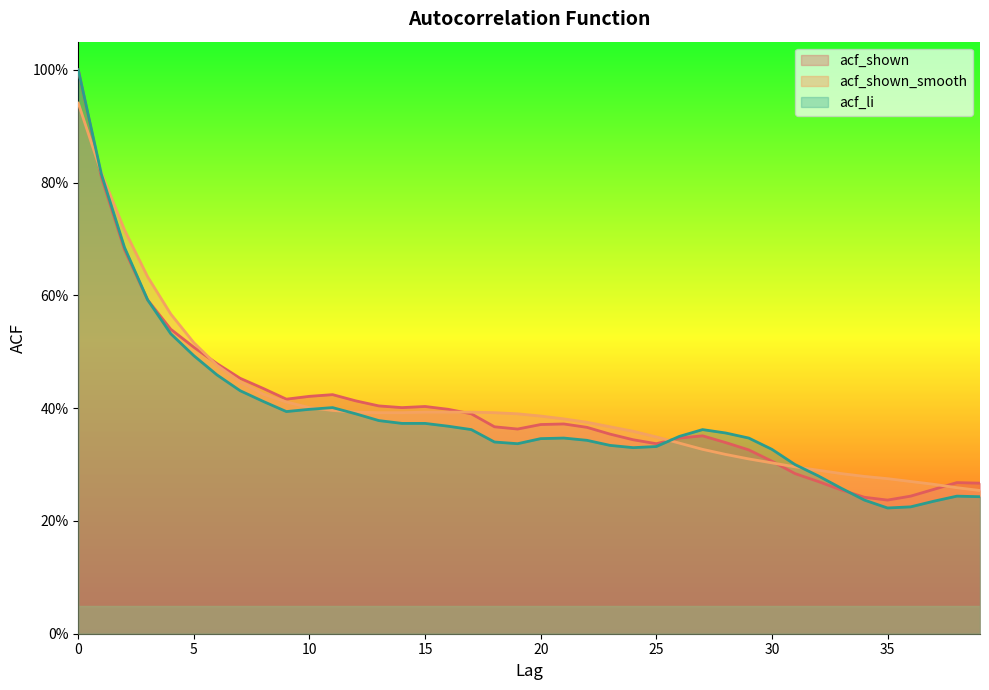

Where is acf_shown nearest to the value 0?

35